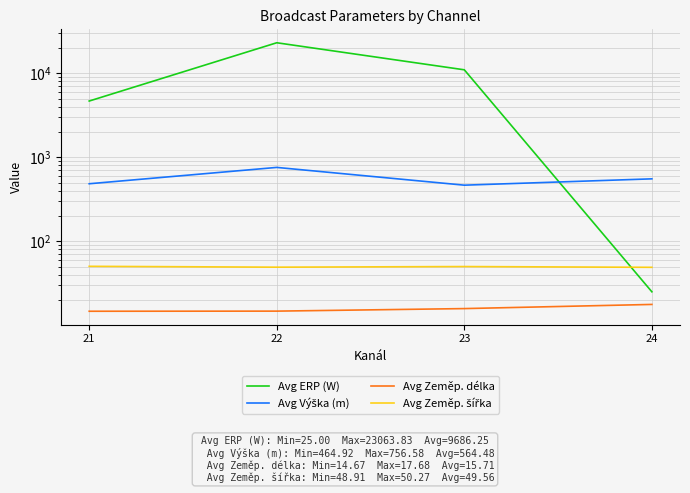

Rank the series by their maximum value, from highest to lowest.

Avg ERP (W), Avg Výška (m), Avg Zeměp. šířka, Avg Zeměp. délka